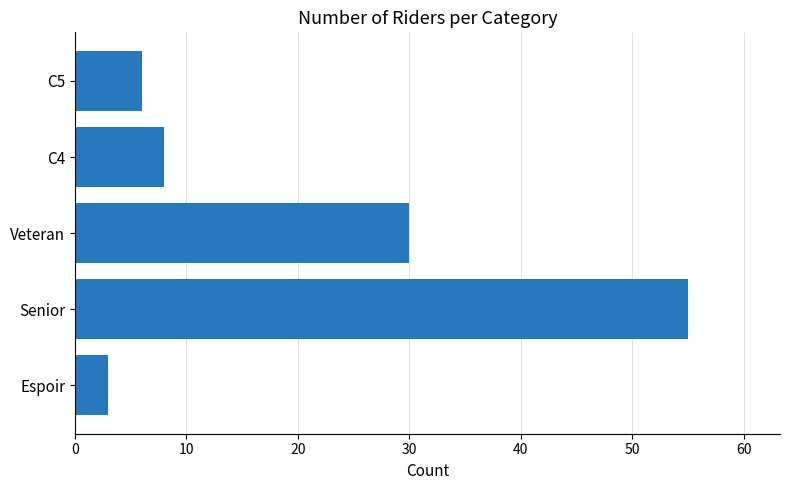

List the labels in order of value, largest first.

Senior, Veteran, C4, C5, Espoir